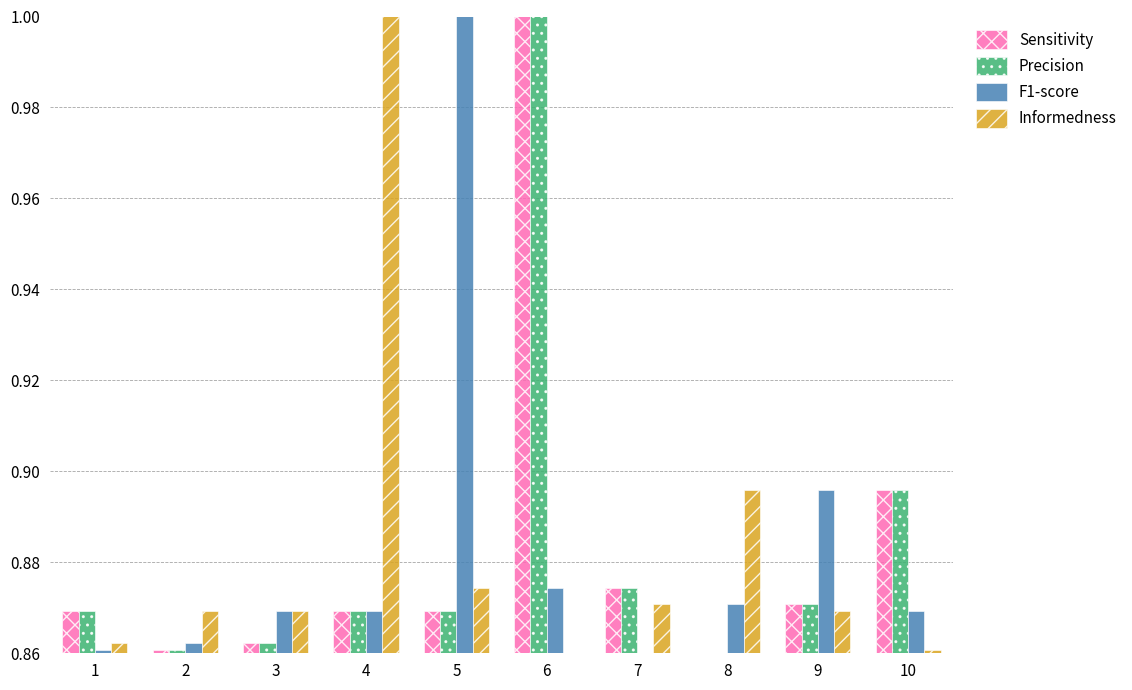

Between 2 and 5, which series saw the biggest shift?

F1-score